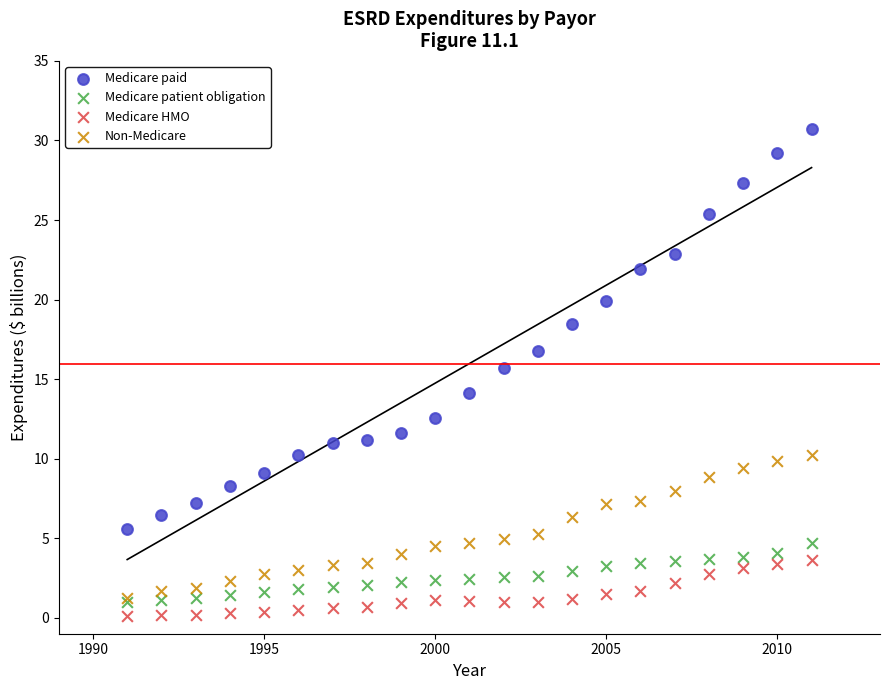

In the Medicare paid series, what Y value is closest to 18?

18.5